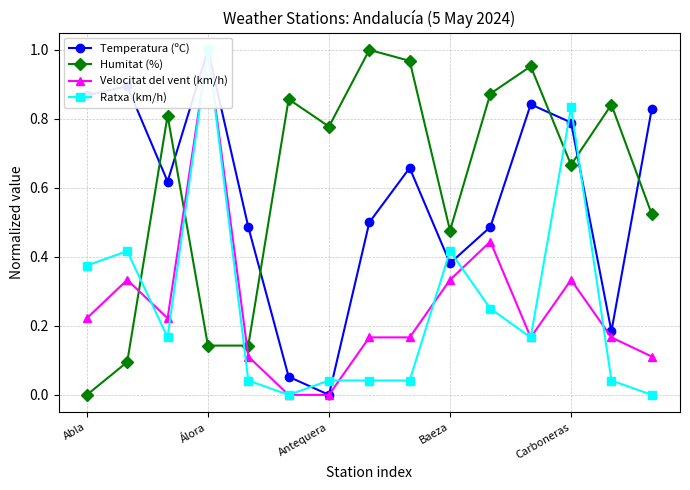

How many data points in Velocitat del vent (km/h) are above 0?

13